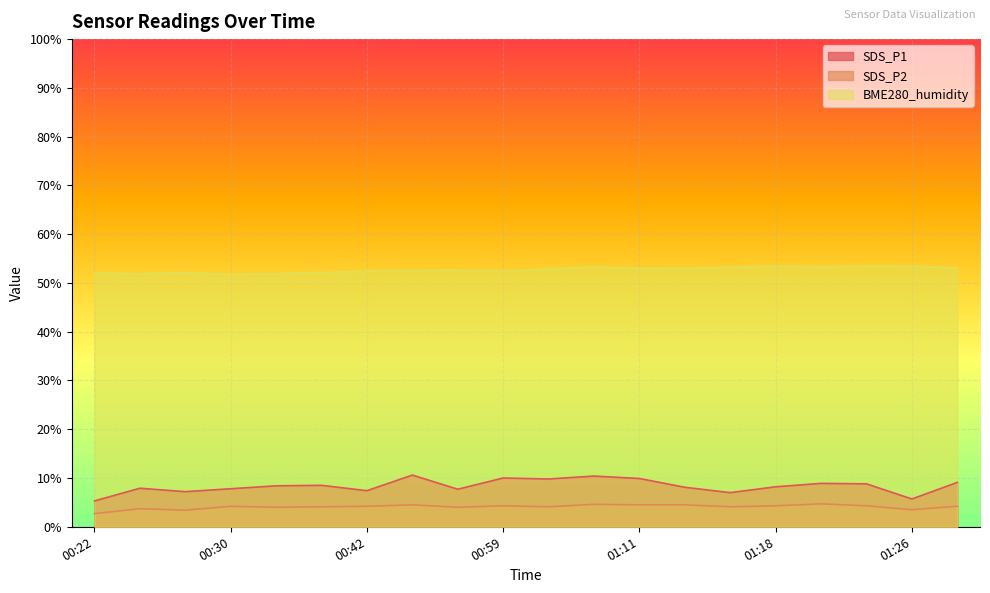

What is the lowest value of the SDS_P2 series?

2.7